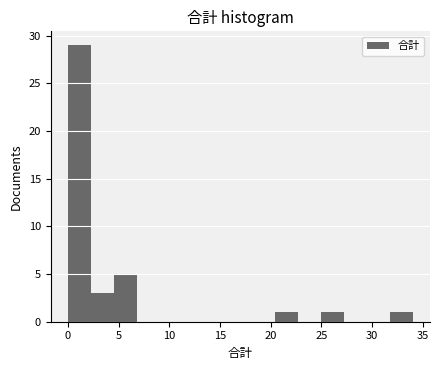

Reading left to right, transcribe this chart: for each bar, give the range it covers on the x-axis and its height. Neither the bar edges nor the heights are printed on the chart, so give them approximately, as read against the axes.

0.0 to 2.5: 29
2.5 to 4.5: 3
4.5 to 7.0: 5
7.0 to 9.0: 0
9.0 to 11.5: 0
11.5 to 13.5: 0
13.5 to 16.0: 0
16.0 to 18.0: 0
18.0 to 20.5: 0
20.5 to 22.5: 1
22.5 to 25.0: 0
25.0 to 27.0: 1
27.0 to 29.5: 0
29.5 to 31.5: 0
31.5 to 34.0: 1